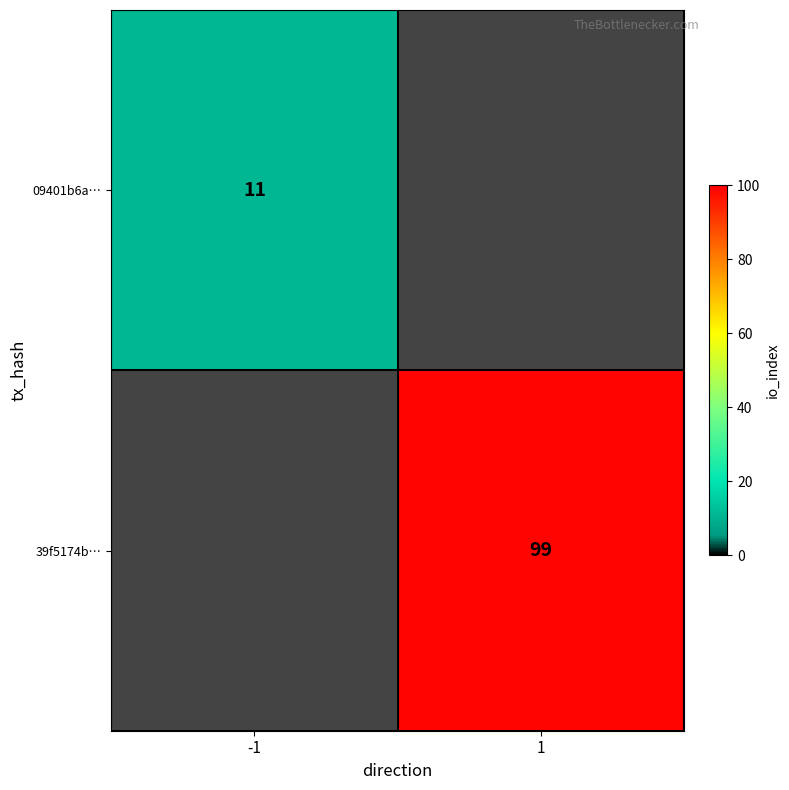

The value of 09401b6a… at -1 is 15.1. True or false?

False